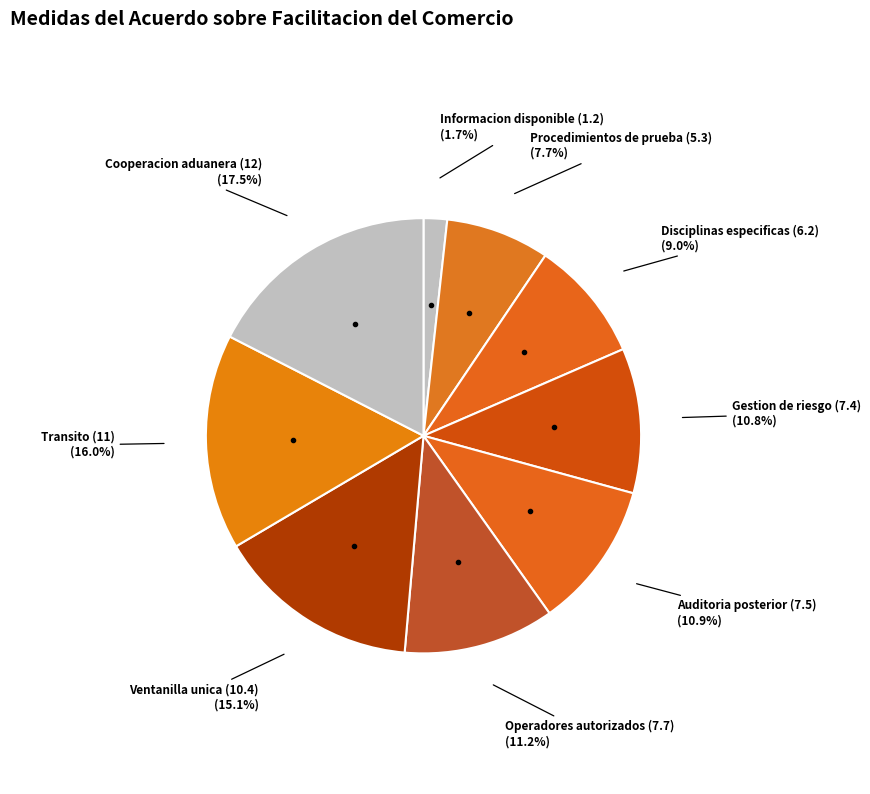

How many segments does this pie chart have?

9